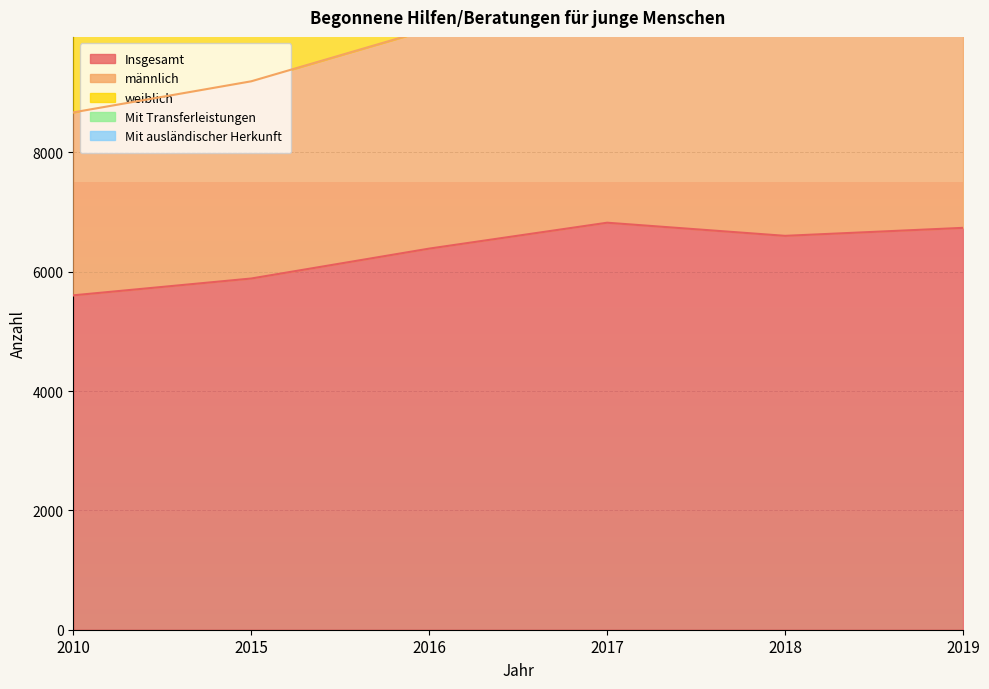

Which series changed the most between 2016 and 2019?

männlich